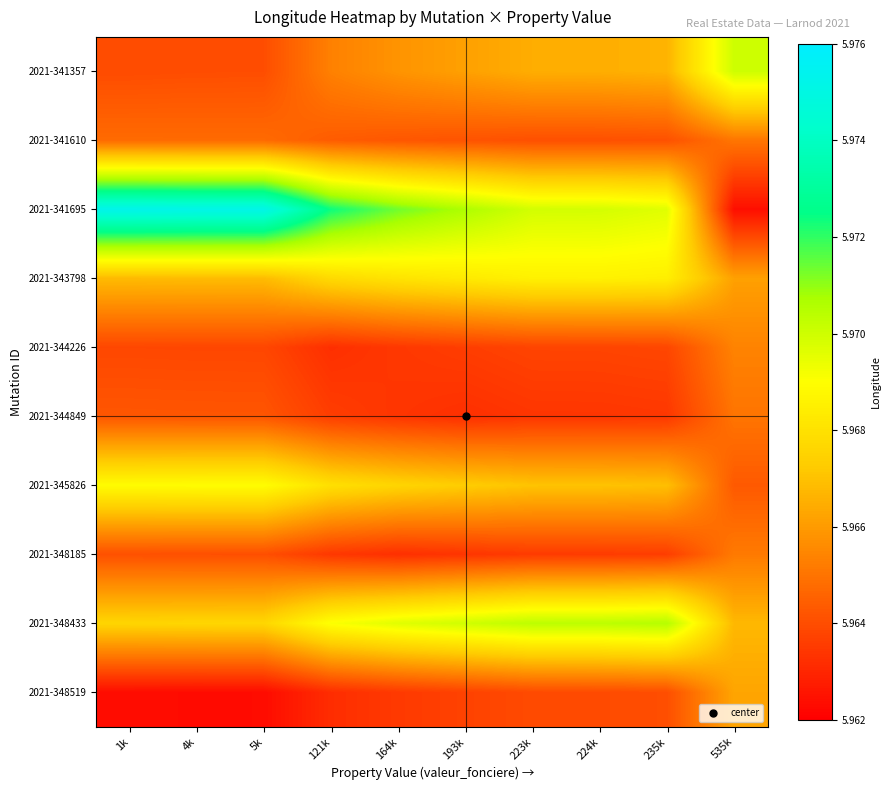

Which has a higher value, 121k or 535k?

535k